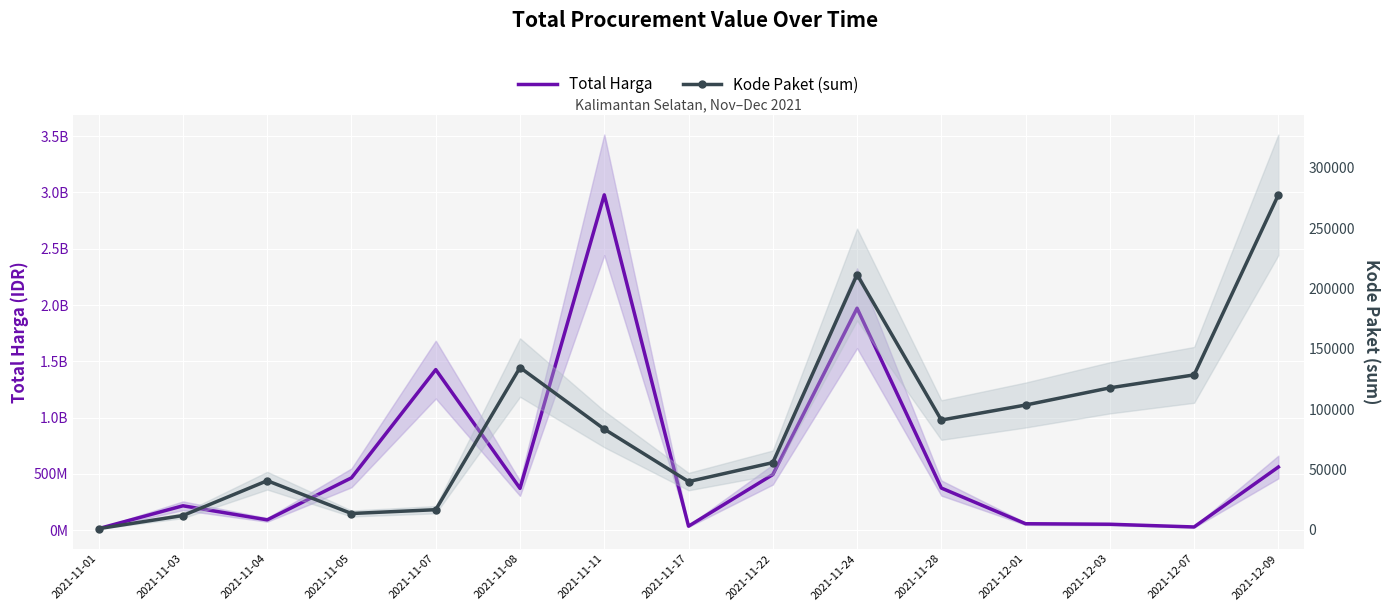

The Kode Paket (sum) series shows 91101 at 2021-11-28. True or false?

True